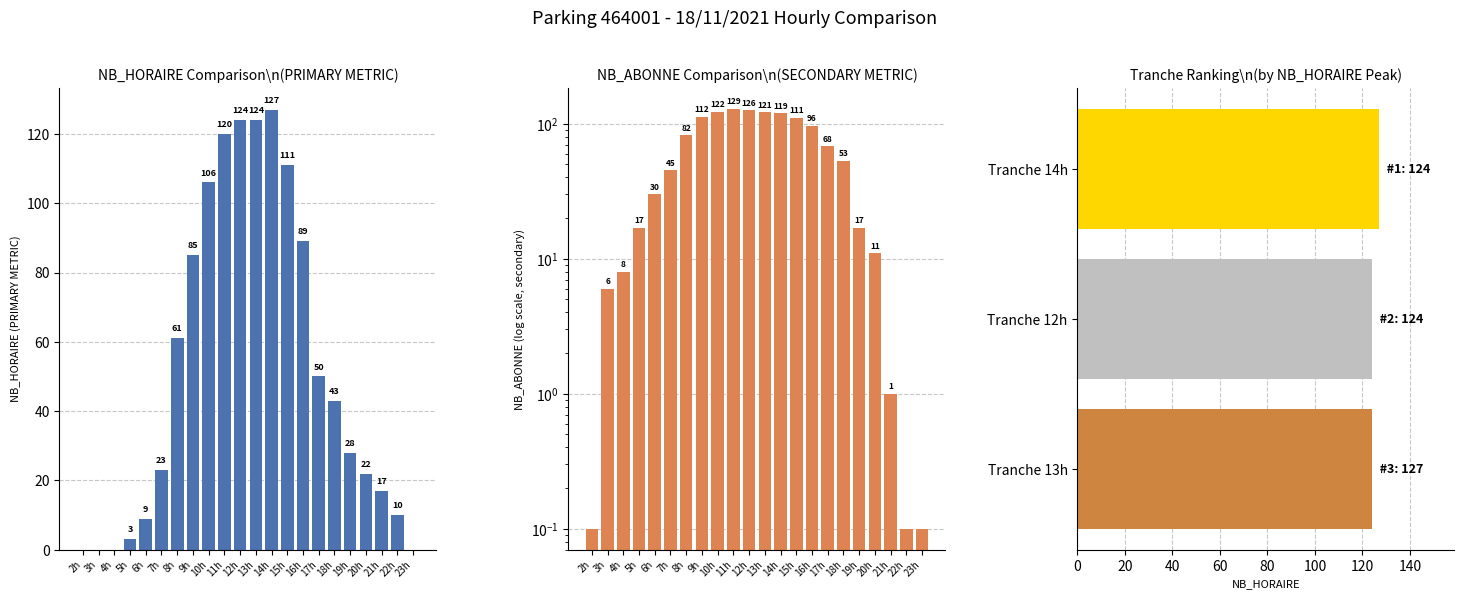

The value of nb_abonne at 2h is 0.1. True or false?

False